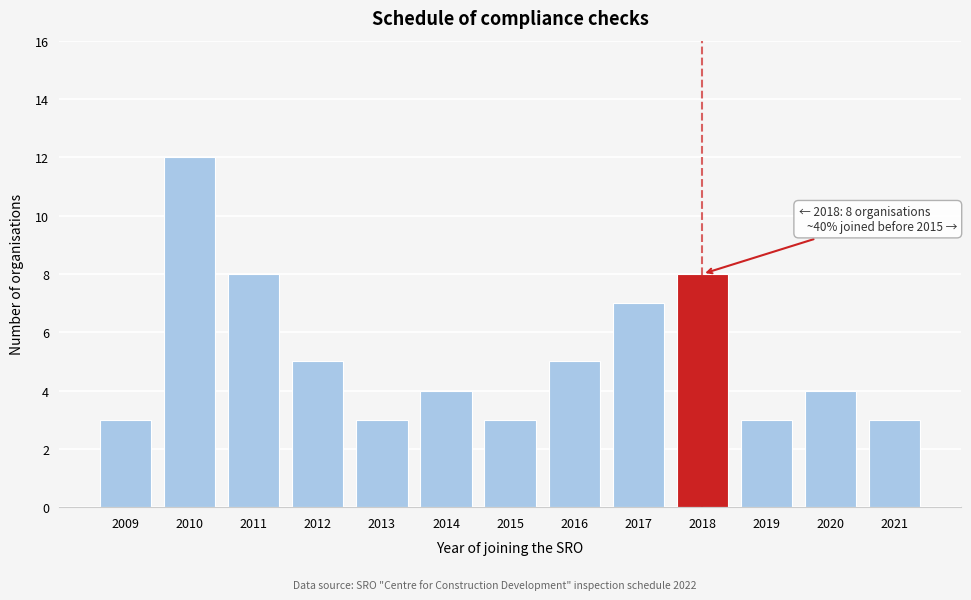

Reading right to left, what are all the values shown in this chart?

3	4	3	8	7	5	3	4	3	5	8	12	3